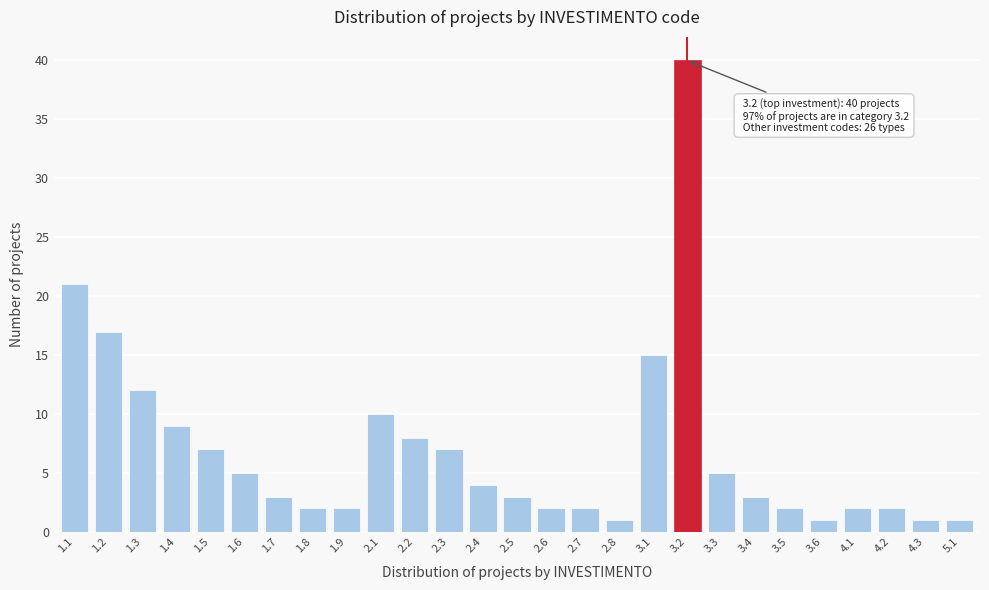

Reading left to right, transcribe all the data shown in this chart.

21	17	12	9	7	5	3	2	2	10	8	7	4	3	2	2	1	15	40	5	3	2	1	2	2	1	1